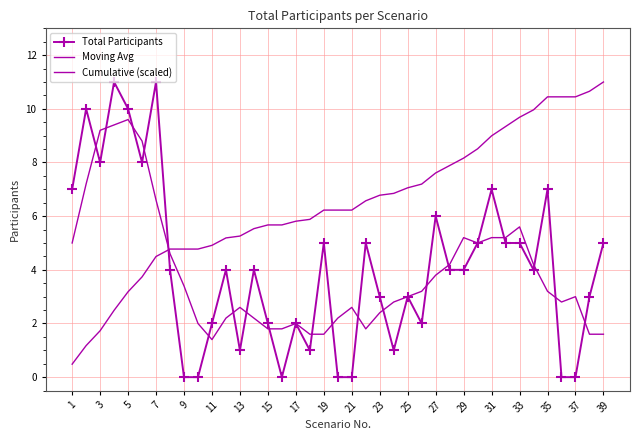

At which label is Moving Avg closest to 5?

1